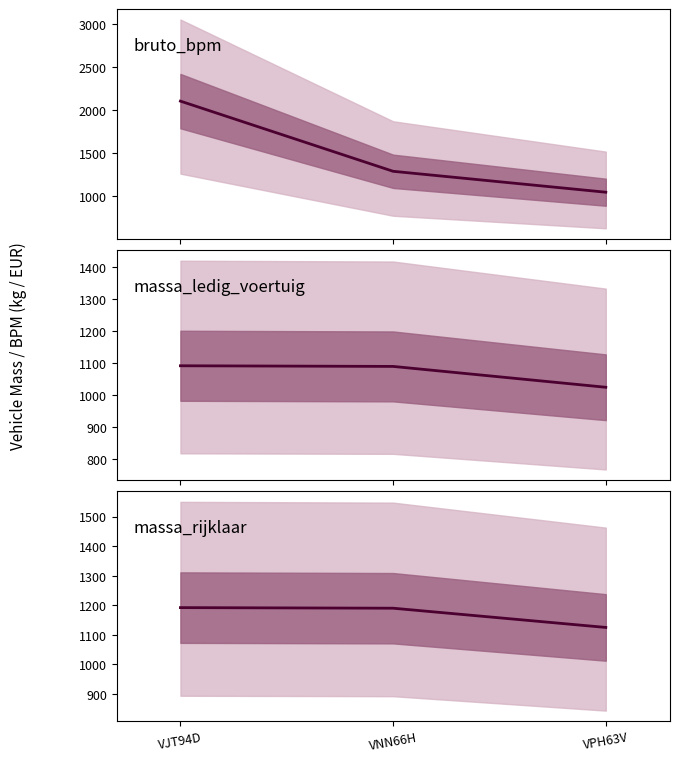

Rank the series by their maximum value, from highest to lowest.

bruto_bpm, massa_rijklaar, massa_ledig_voertuig